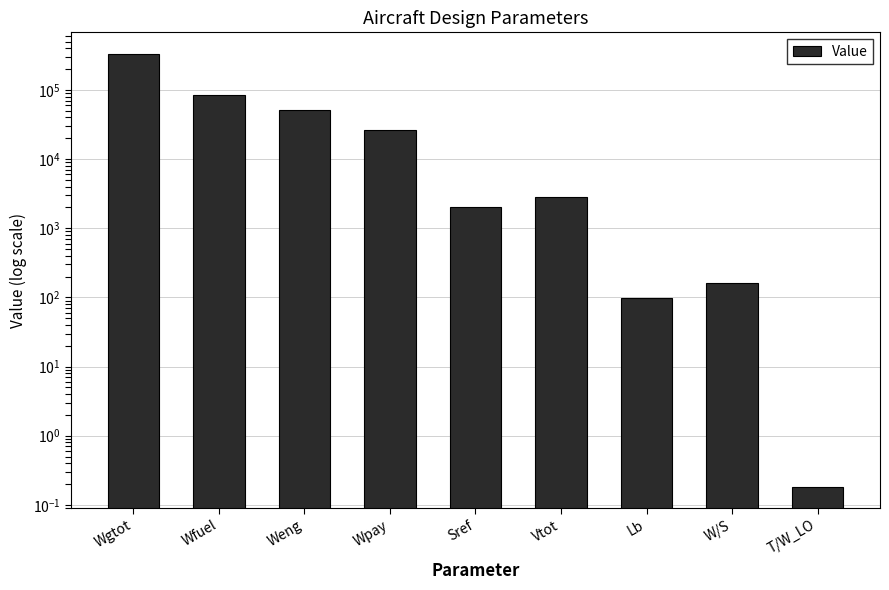

Reading left to right, list all the values displayed in this chart.

331426.7	83799.6	51273.7	26400.0	2039.6	2873.5	98.1	162.5	0.2